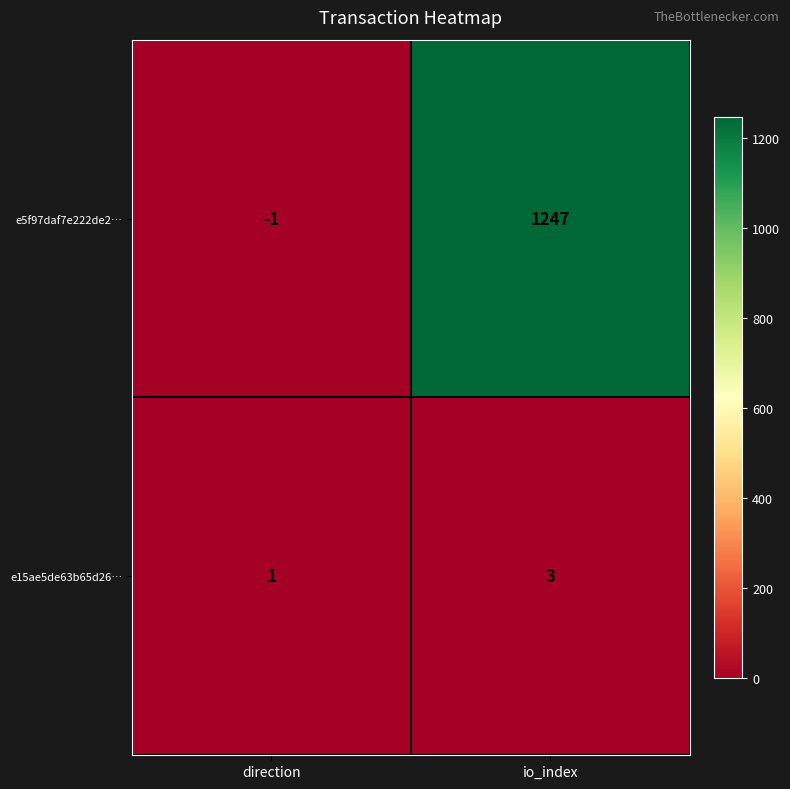

Which series has the largest total across all categories?

e5f97daf7e222de2…